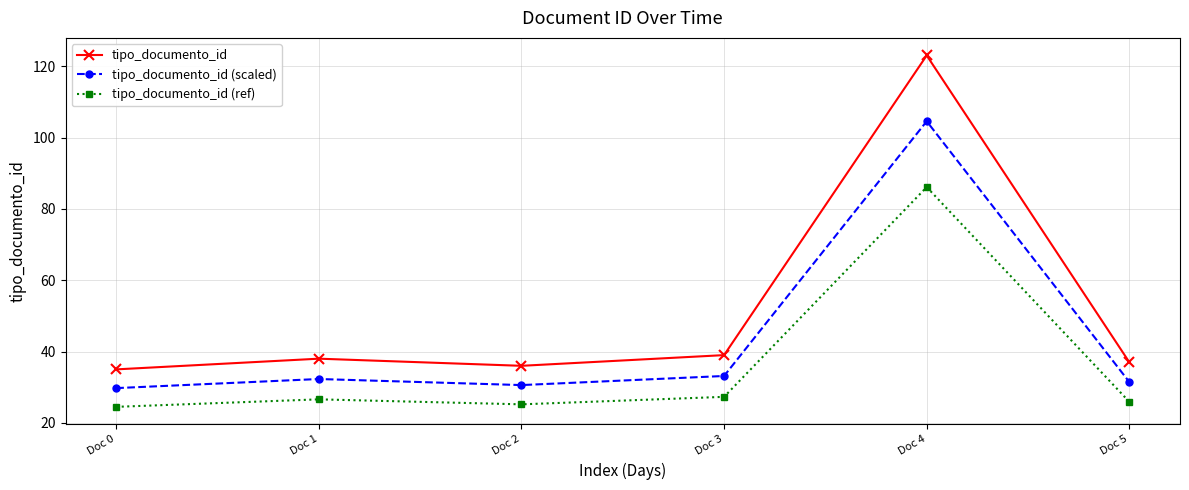

In tipo_documento_id (scaled), how many points are higher than both neighbors (excluding endpoints)?

2